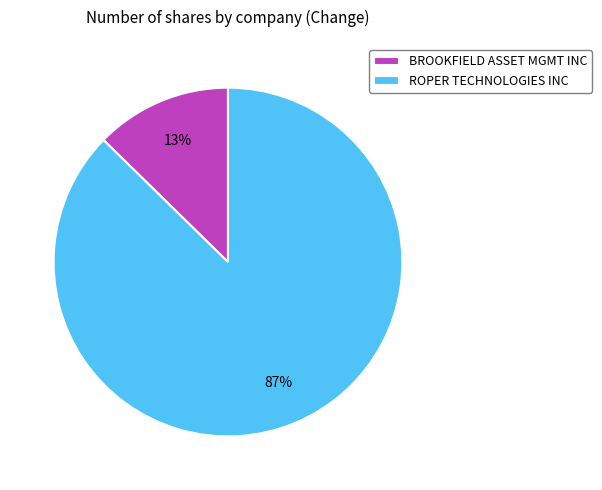

Combined, do BROOKFIELD ASSET MGMT INC and ROPER TECHNOLOGIES INC account for over 50%?

Yes